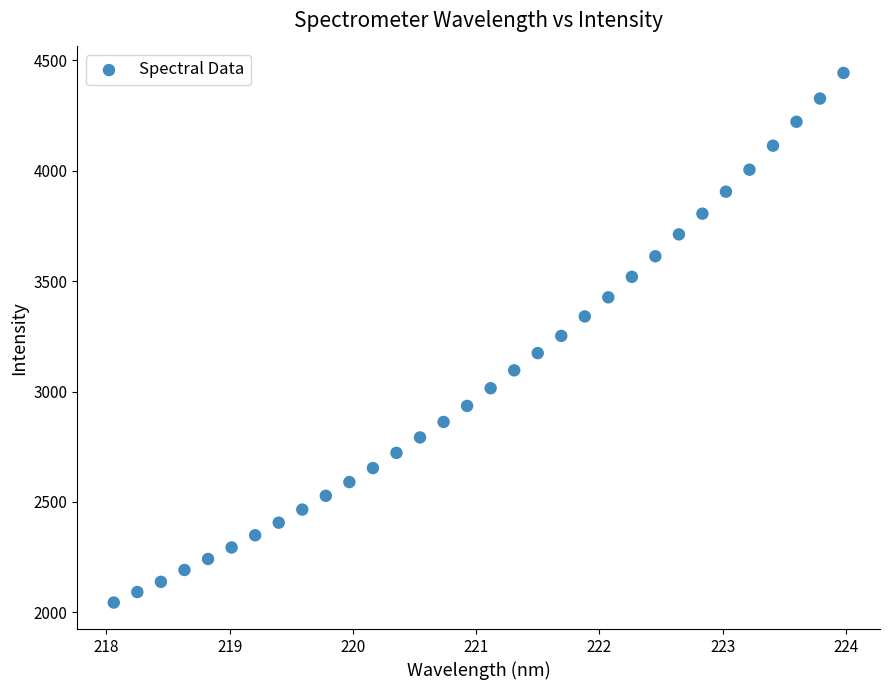

What is the range of X values (max minus min)?

5.9